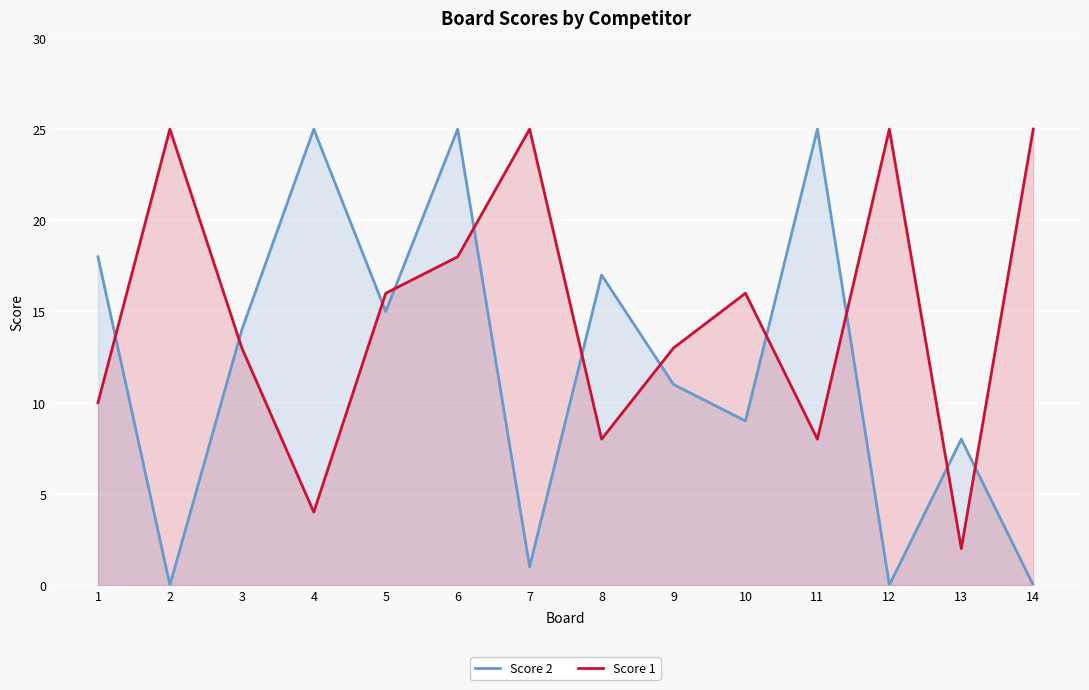

Which series ends up on top after the final intersection of Score 1 and Score 2?

Score 1